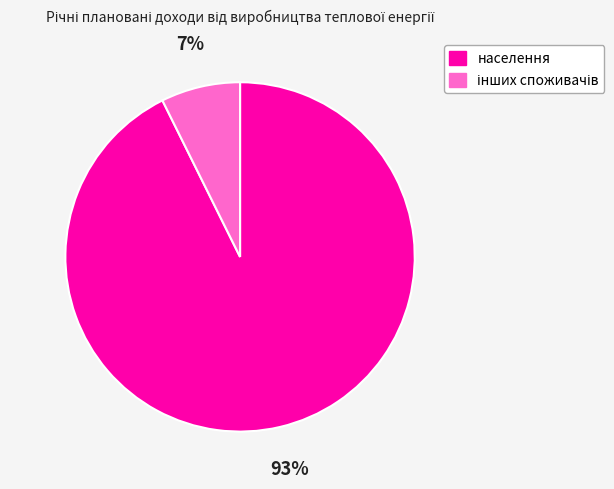

What percentage is the населення slice, to the nearest percent?

93%